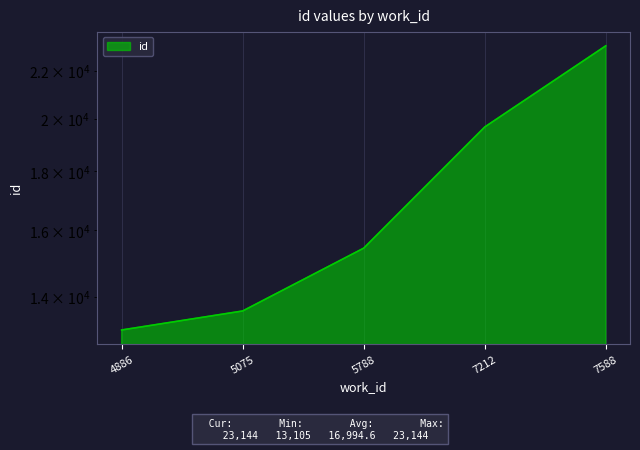

What value does the data have at 5075, to the nearest 100?

13600